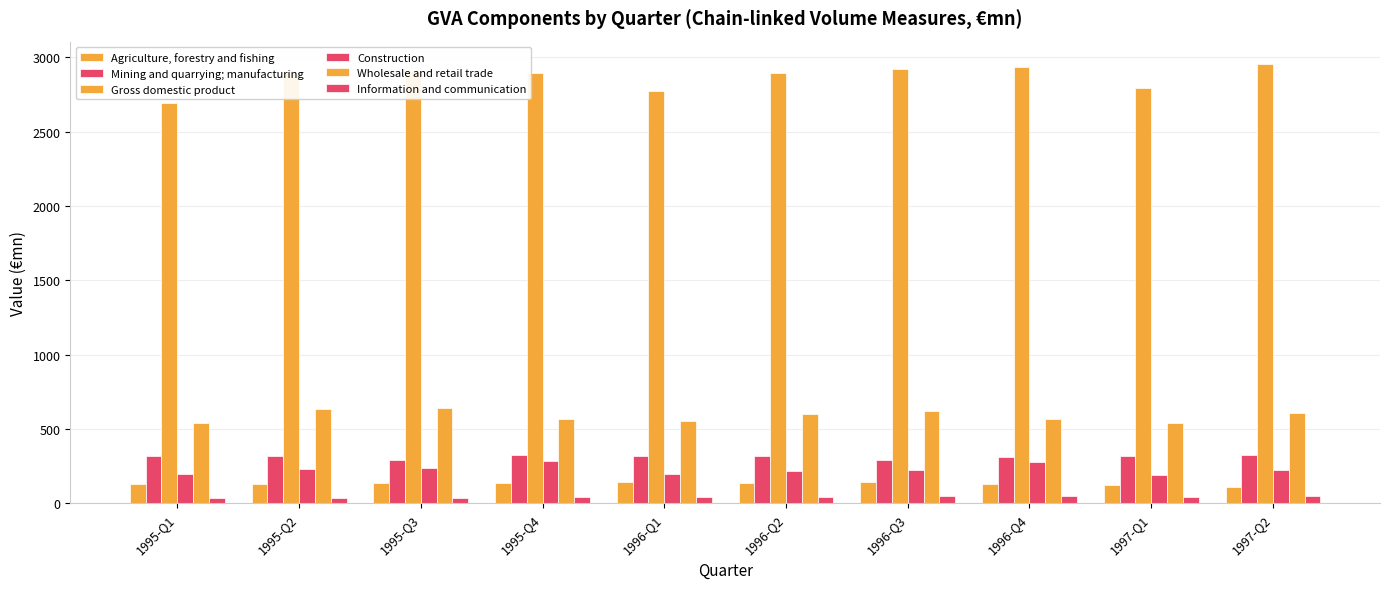

List the series in order of their peak value, lowest first.

Information and communication, Agriculture, forestry and fishing, Construction, Mining and quarrying; manufacturing, Wholesale and retail trade, Gross domestic product